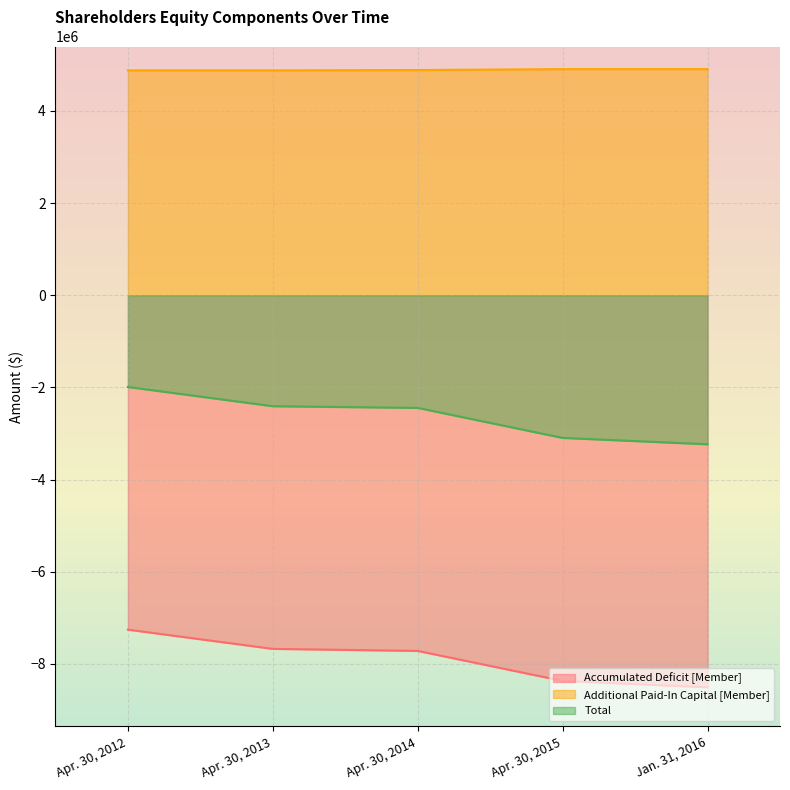

Does the chart display data point markers on the line(s)?

No